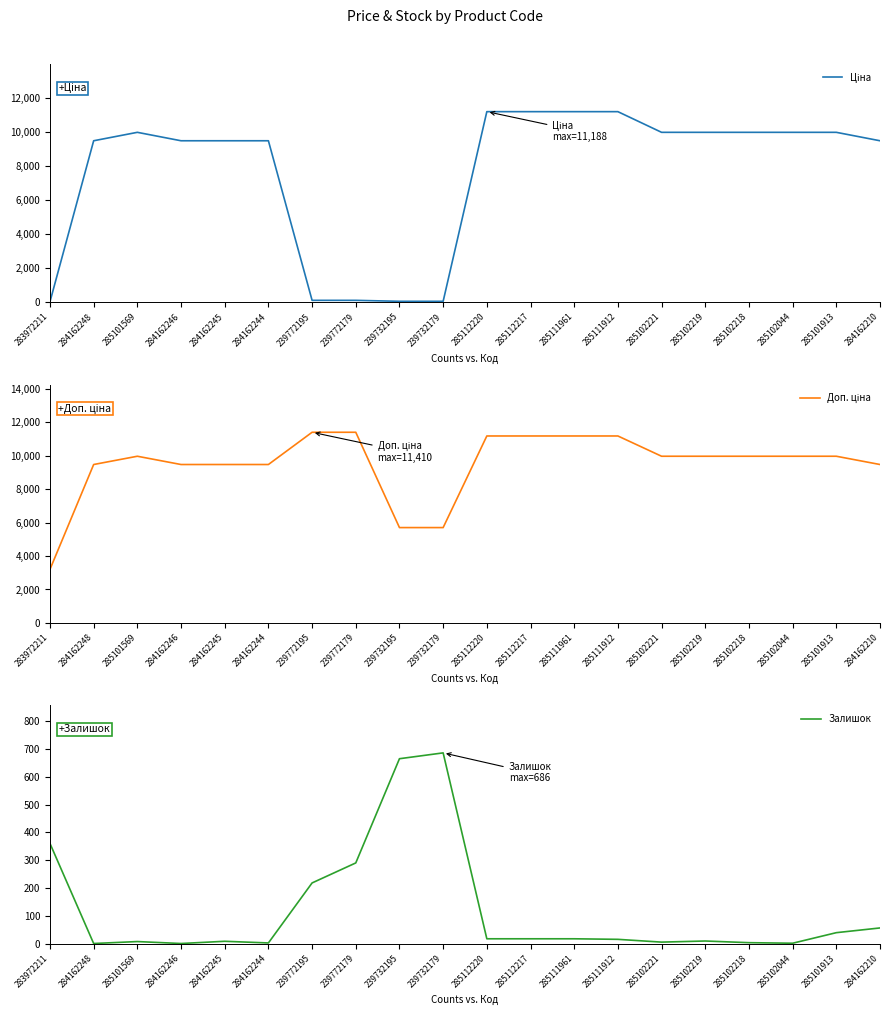

Between which two adjacent categories do Залишок and Ціна first intersect?

283972211 and 284162248